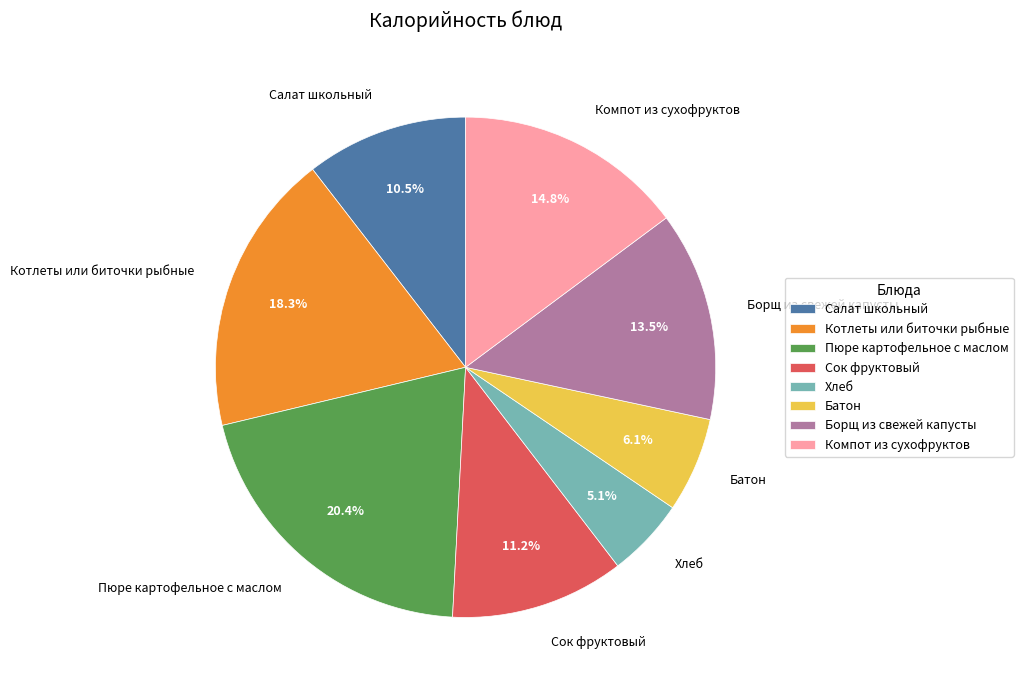

What percentage is NOT represented by Пюре картофельное с маслом?

79.6%